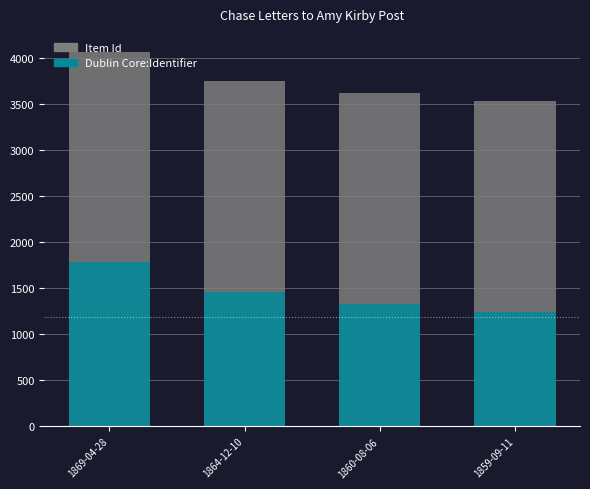

What is the difference between the Dublin Core:Identifier values at 1864-12-10 and 1860-08-06?

133